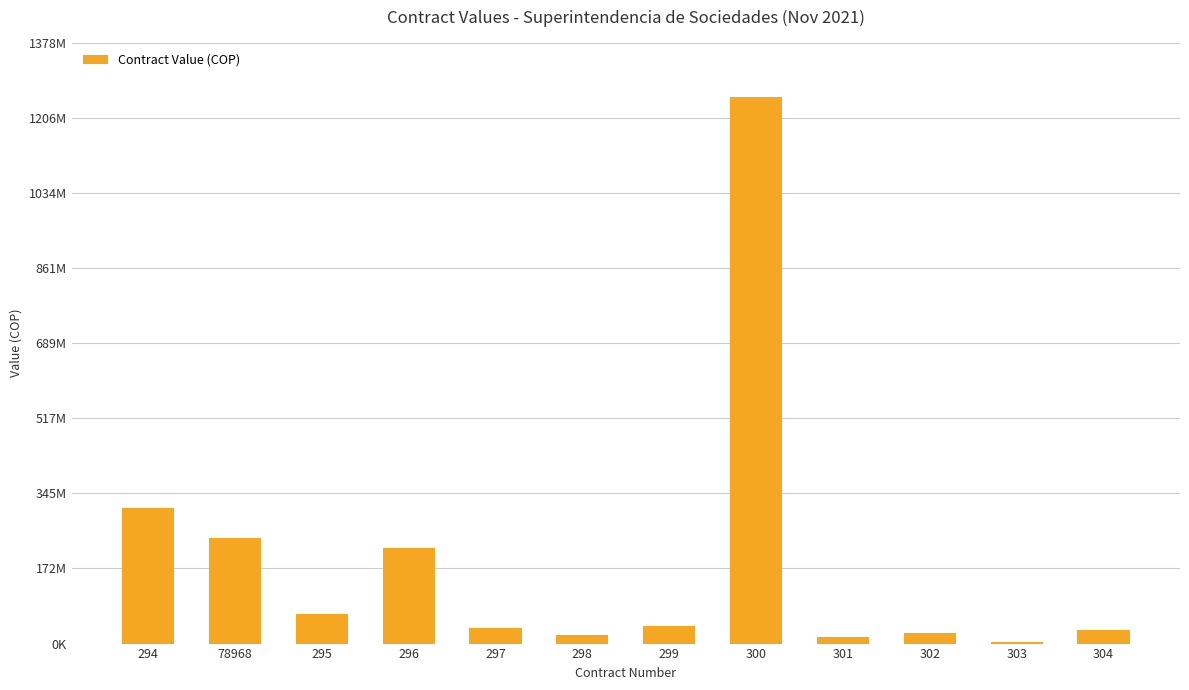

Which has a higher value, 299 or 304?

299